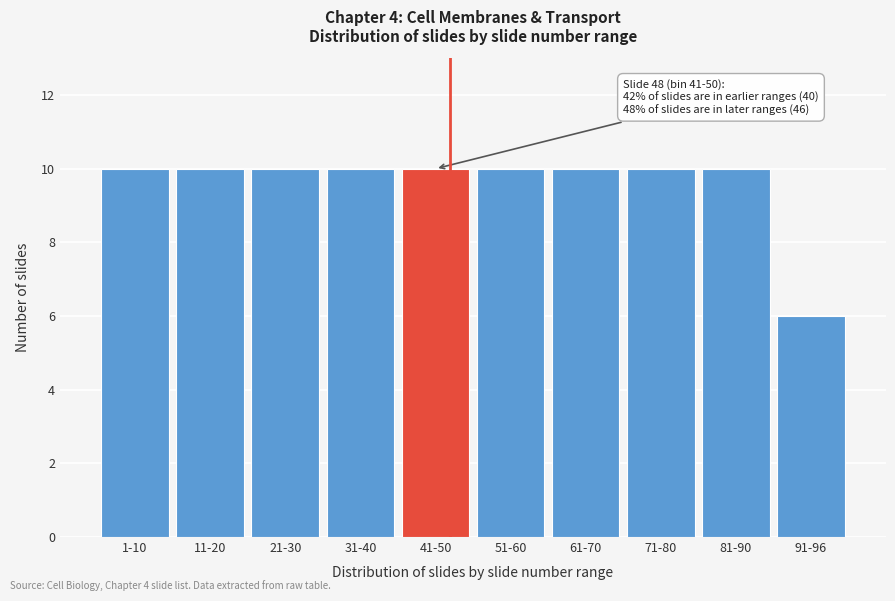

Reading right to left, extract all data points from this chart.

6	10	10	10	10	10	10	10	10	10